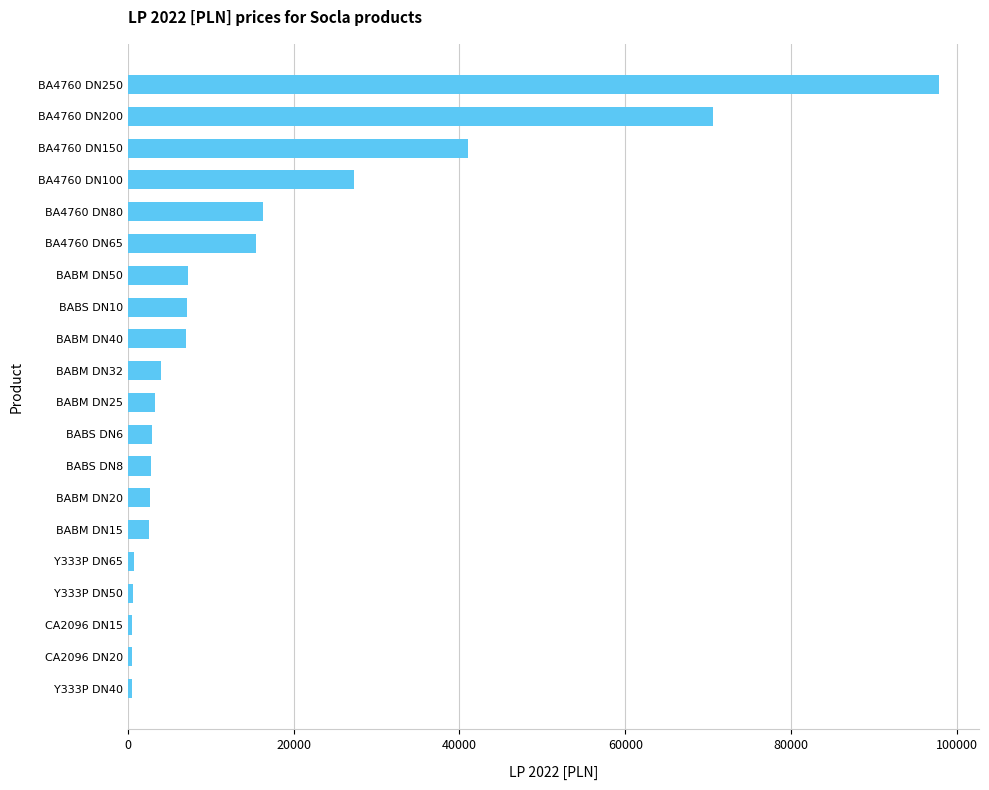

At which label is the value closest to 49172?

BA4760 DN150